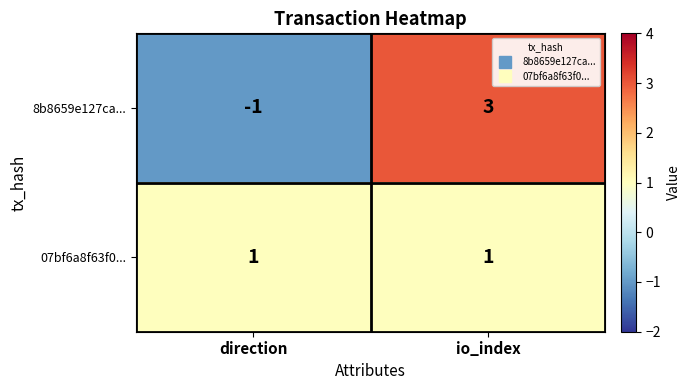

Which series changed the most between direction and io_index?

8b8659e127ca...